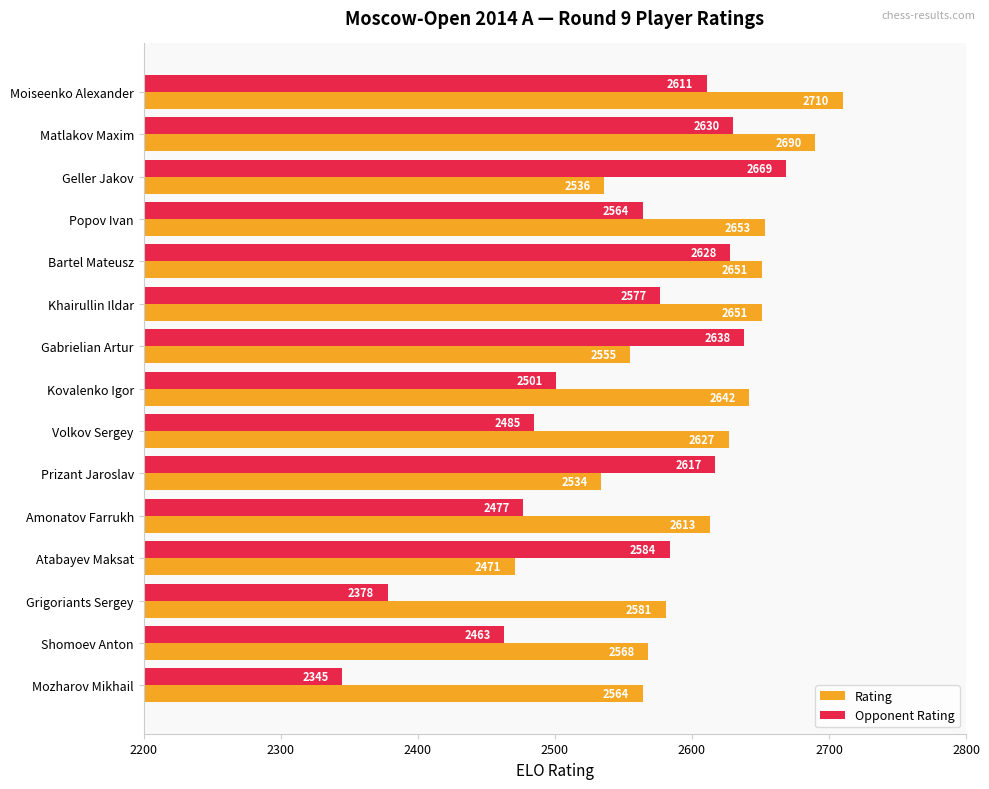

What is the average value of the Opponent Rating series?

2544